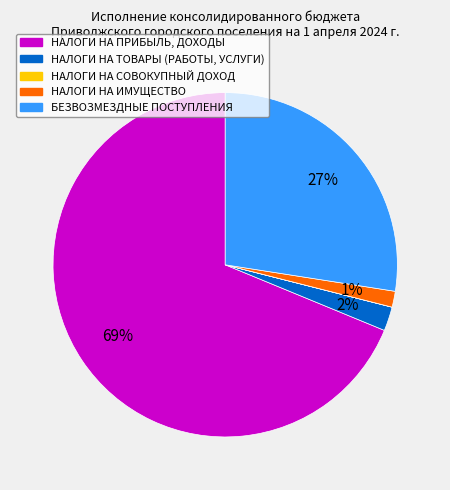

Which slice represents more than half of the pie?

НАЛОГИ НА ПРИБЫЛЬ, ДОХОДЫ